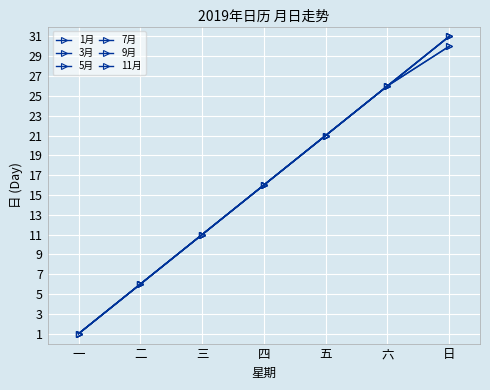

Which series changed the most between 一 and 六?

1月